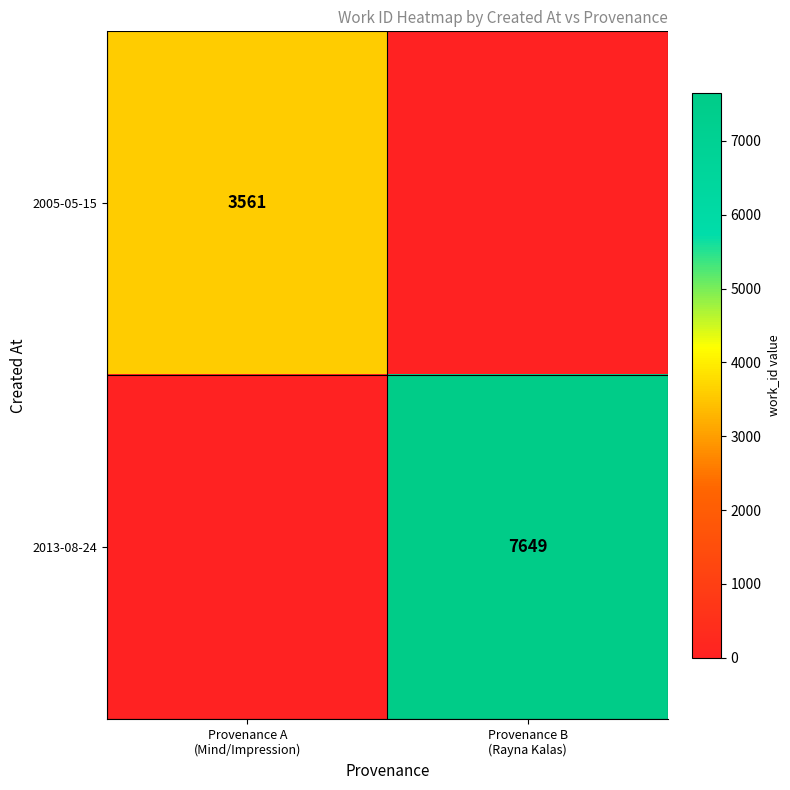

At which label is 2013-08-24 closest to 3824?

Provenance A (Mind/Impression)